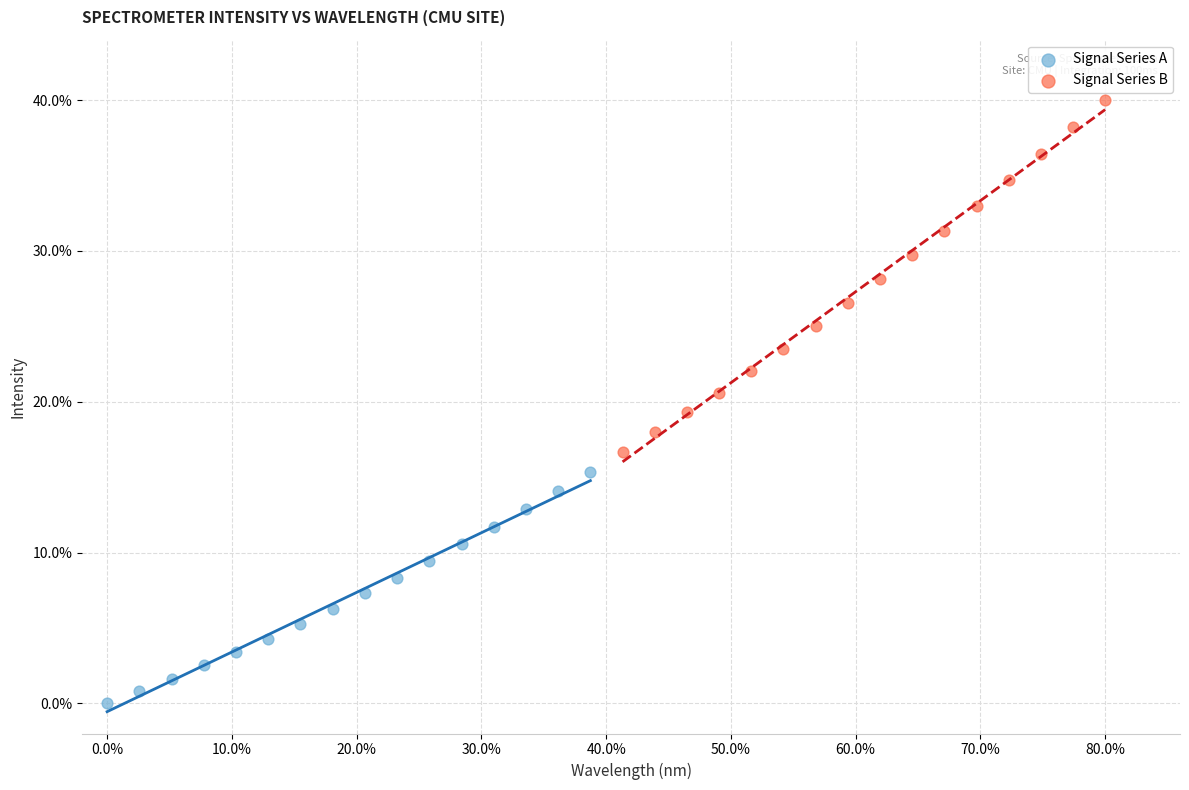

Which series has the widest spread of Y values?

Signal Series B